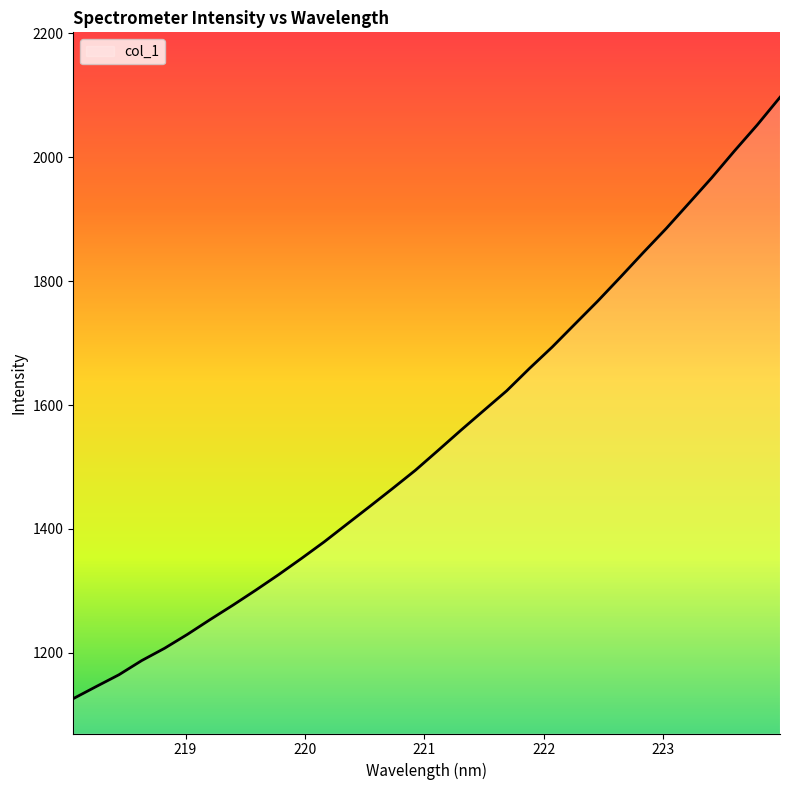

What is the difference between the maximum and minimum values?

970.9